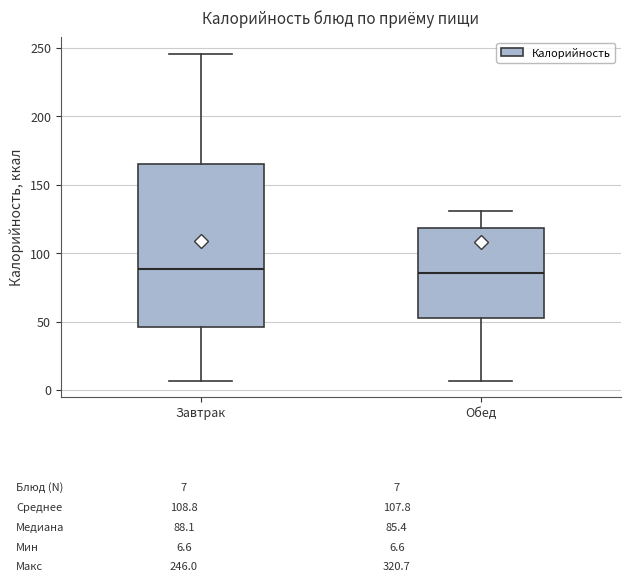

Comparing the boxes themselves (not the whiskers), which one is the tallest?

Завтрак